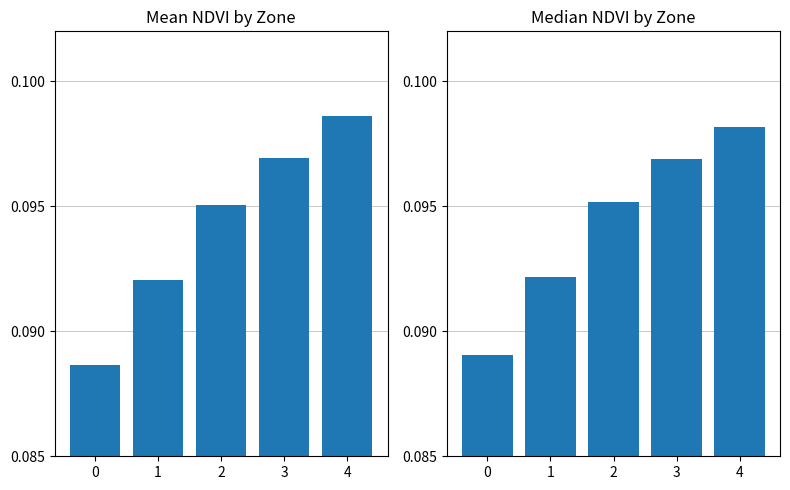

Which series changed the most between 0 and 1?

Mean NDVI